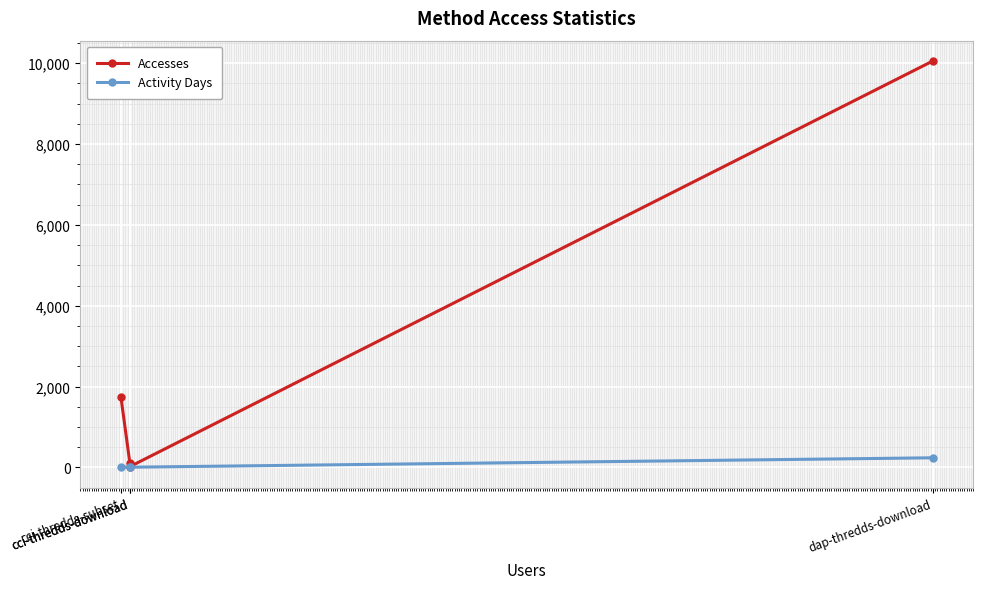

What is the label of the 2nd point from the right?

cci-thredds-download